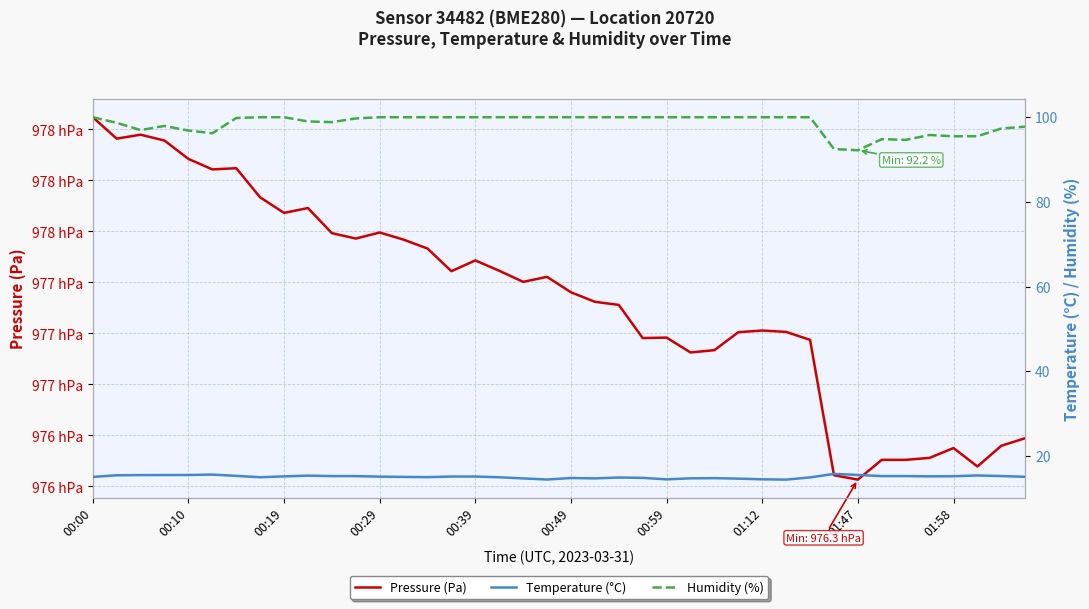

What is the total value across all series at 25?

97805.3